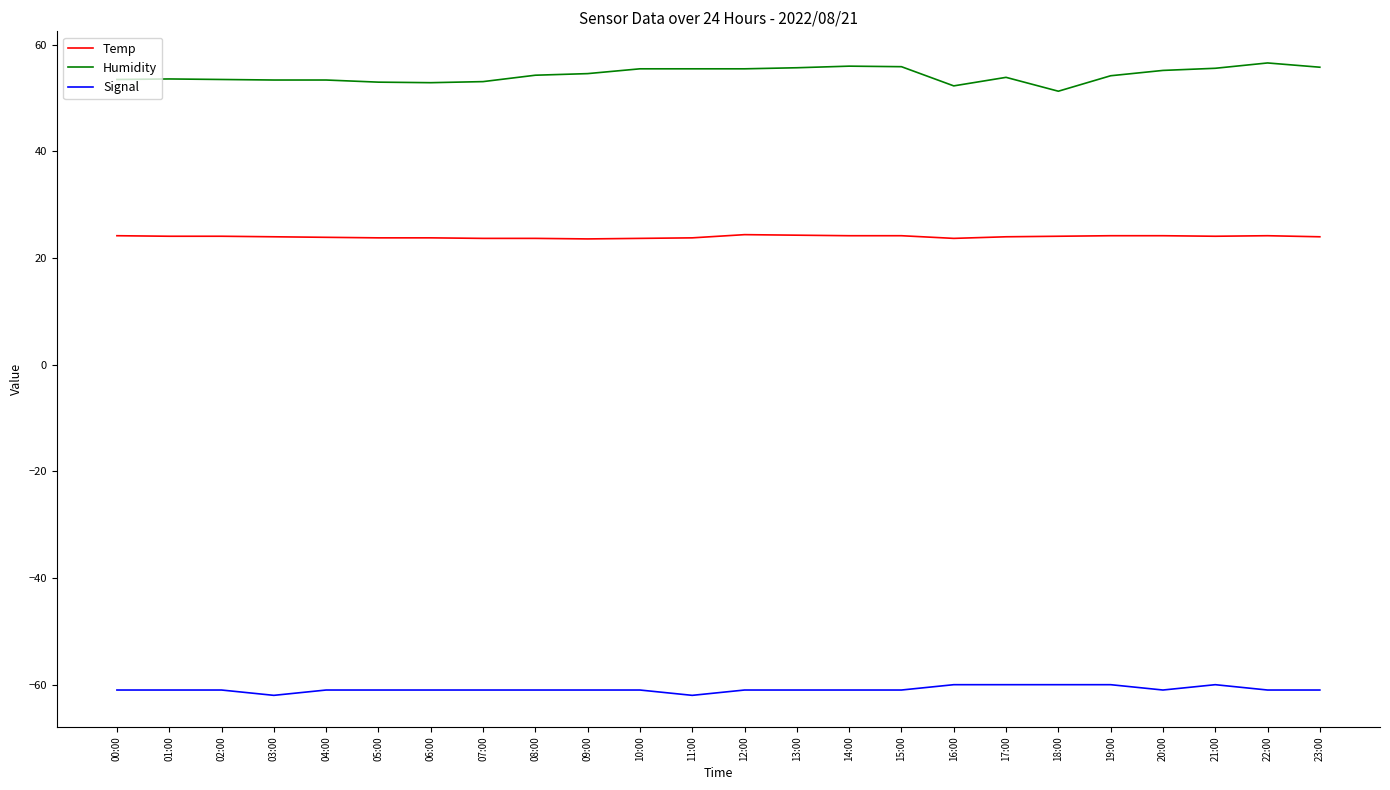

What position from the left is 05:00?

6